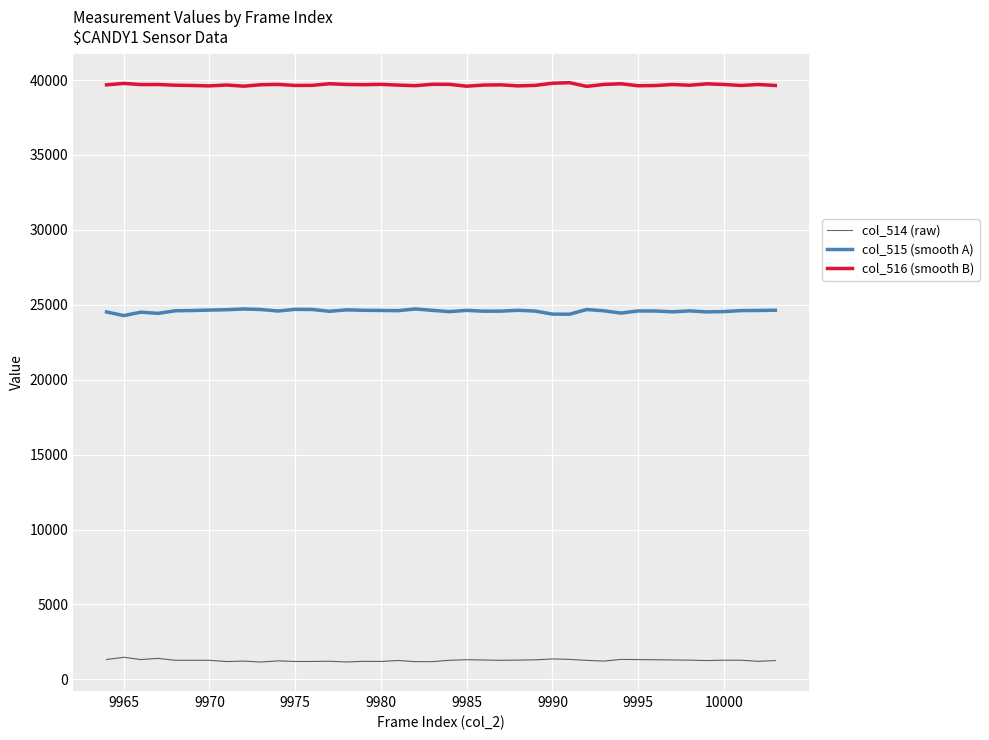

Which series has the largest total across all categories?

col_516 (smooth B)